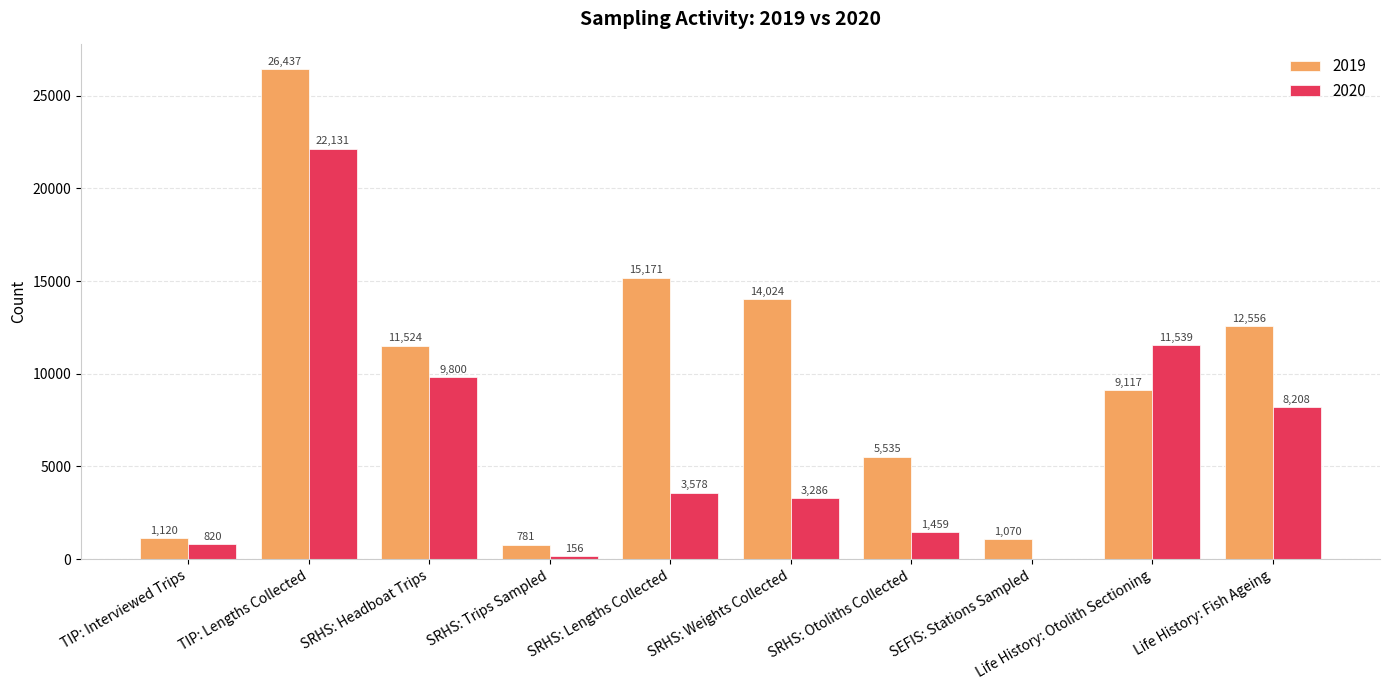

Reading left to right, list all the values displayed in this chart.

2019: TIP: Interviewed Trips=1120	TIP: Lengths Collected=26437	SRHS: Headboat Trips=11524	SRHS: Trips Sampled=781	SRHS: Lengths Collected=15171	SRHS: Weights Collected=14024	SRHS: Otoliths Collected=5535	SEFIS: Stations Sampled=1070	Life History: Otolith Sectioning=9117	Life History: Fish Ageing=12556
2020: TIP: Interviewed Trips=820	TIP: Lengths Collected=22131	SRHS: Headboat Trips=9800	SRHS: Trips Sampled=156	SRHS: Lengths Collected=3578	SRHS: Weights Collected=3286	SRHS: Otoliths Collected=1459	SEFIS: Stations Sampled=0	Life History: Otolith Sectioning=11539	Life History: Fish Ageing=8208